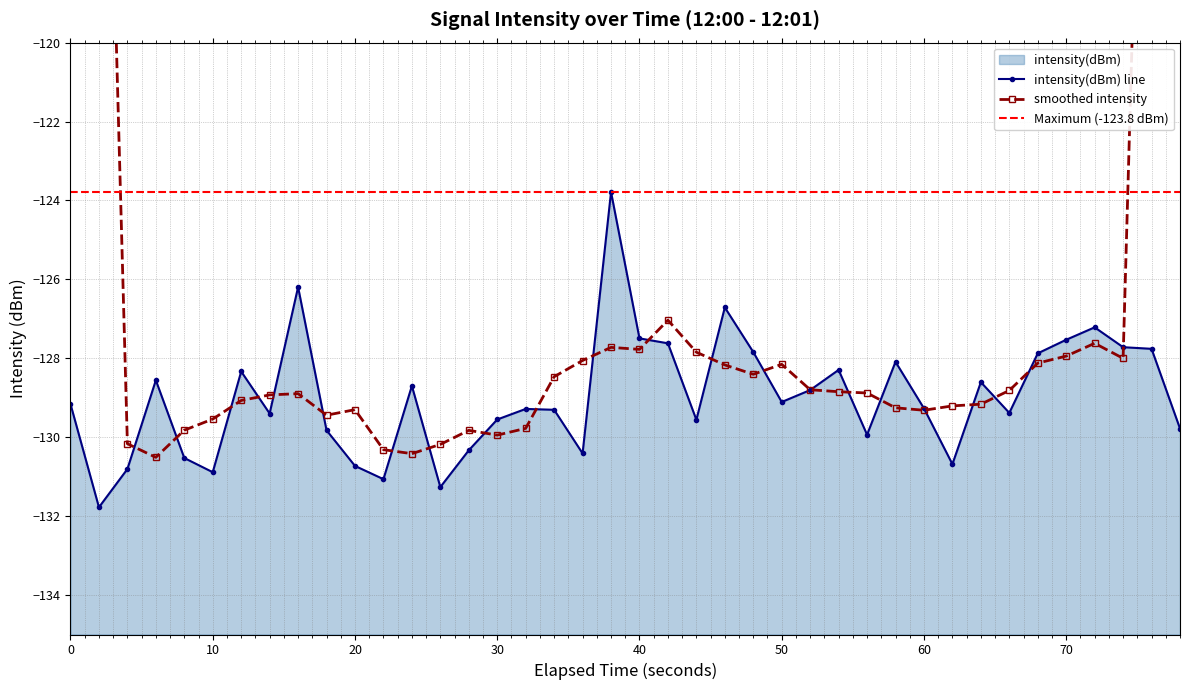

What is the value of the 13th point from the left?

-128.7